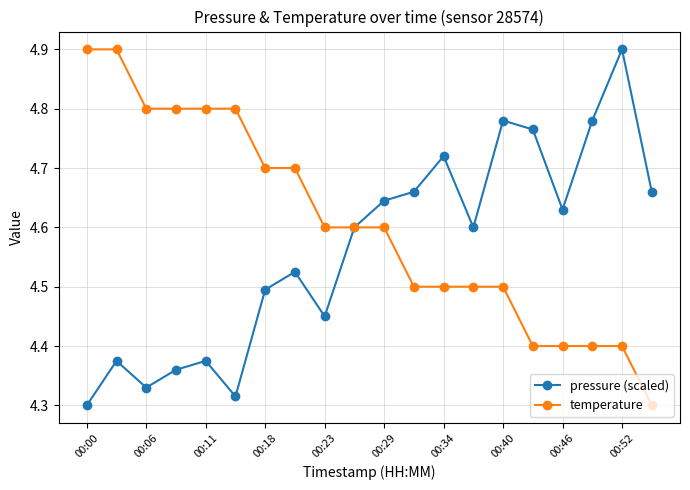

True or false: pressure (scaled) has more than 2 points higher than both neighbors.

True